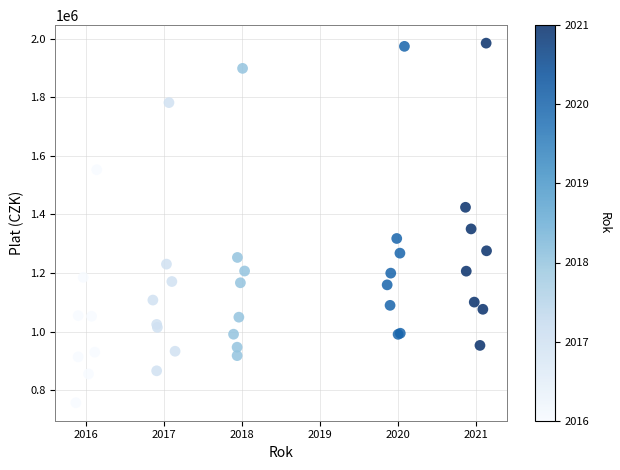

What Y value in the scatter plot is closest to 1371056?

1350703